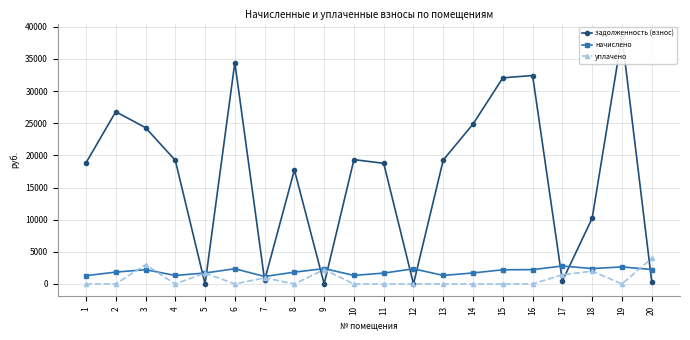

At which label does начислено first exceed 2202?

3